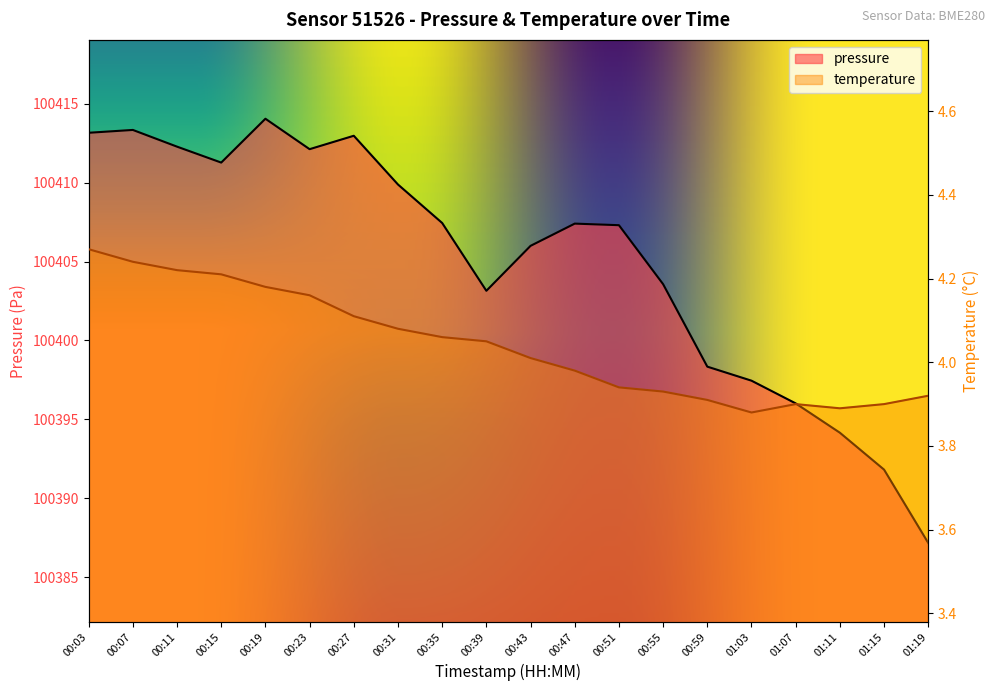

What is the label of the 14th point from the left?

00:55